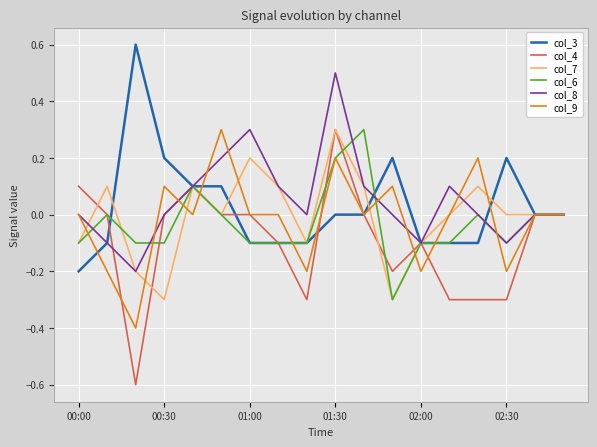

How many lines are shown in the chart?

6